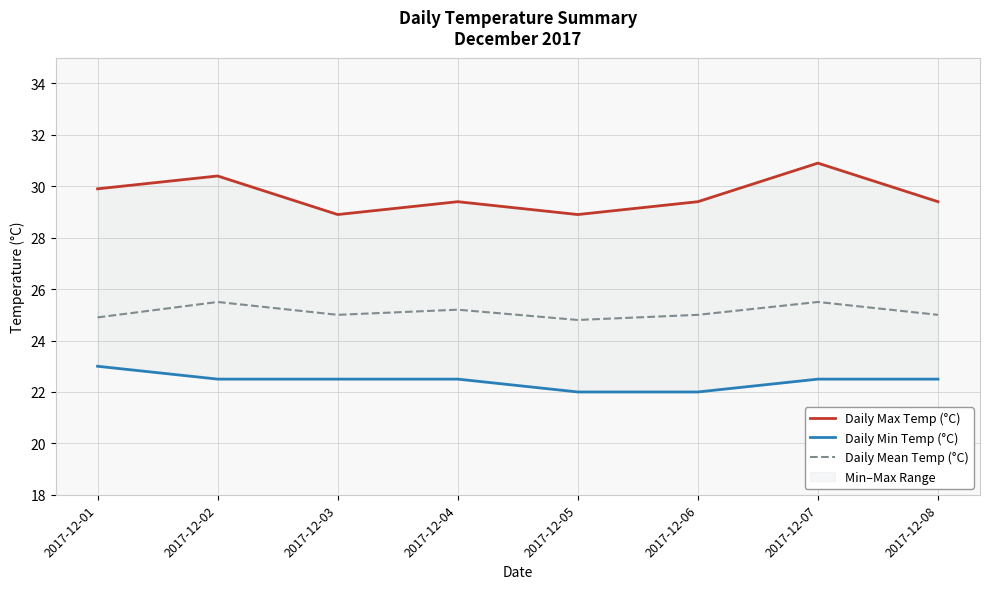

Does the chart display data point markers on the line(s)?

No